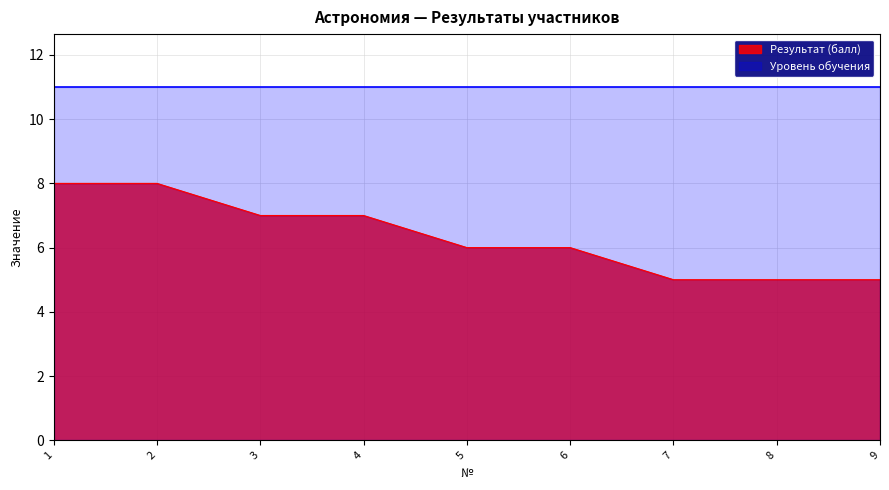

Which series changed the most between 1 and 7?

Результат (балл)